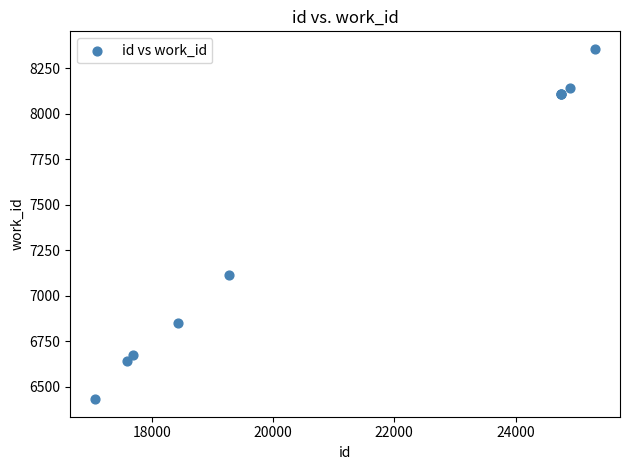

What Y value in the scatter plot is closest to 7394?

7115